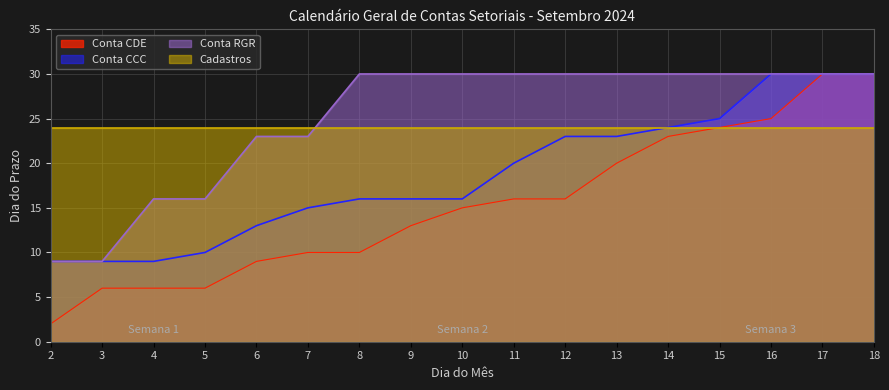

True or false: Conta RGR and Conta CDE intersect in this chart.

False